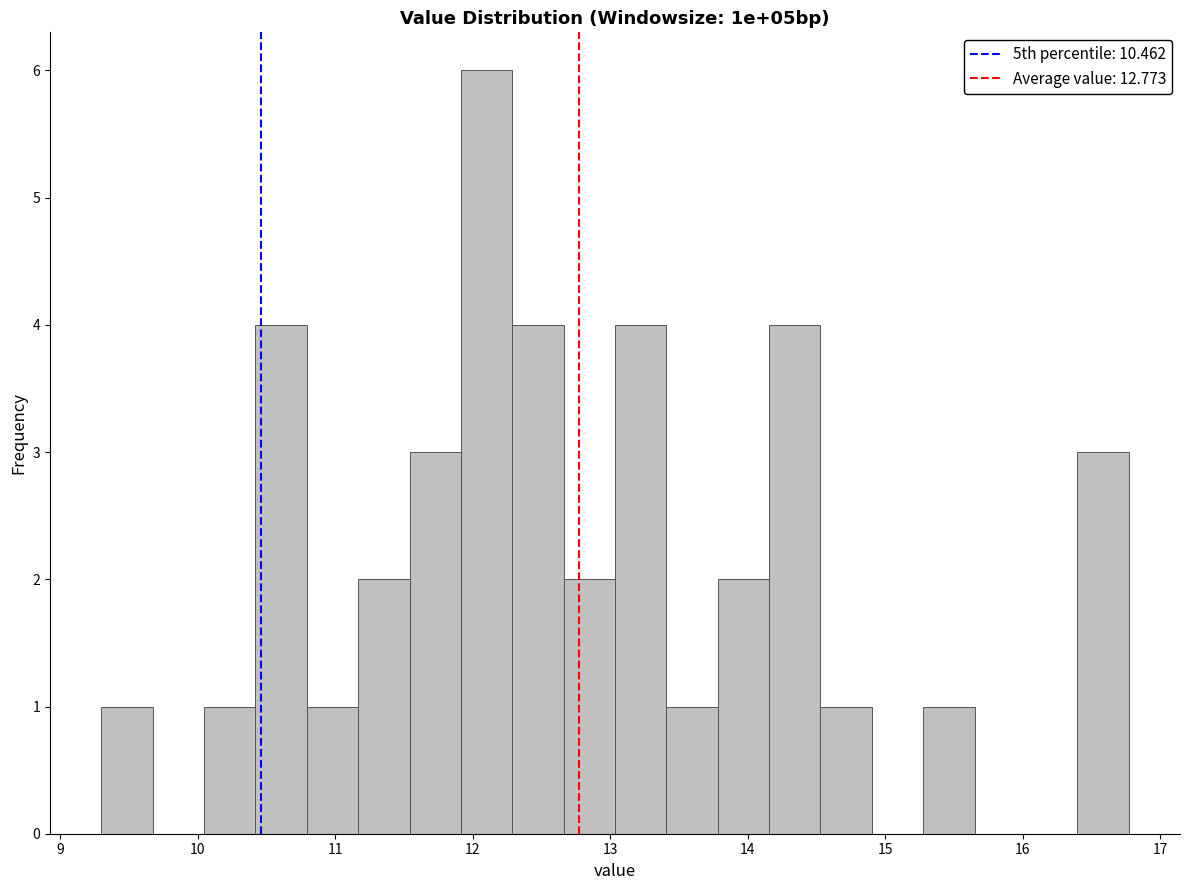

Around what value on the x-axis is the tallest bar? Give the approximate position of its centre, as read against the axis.

12.1